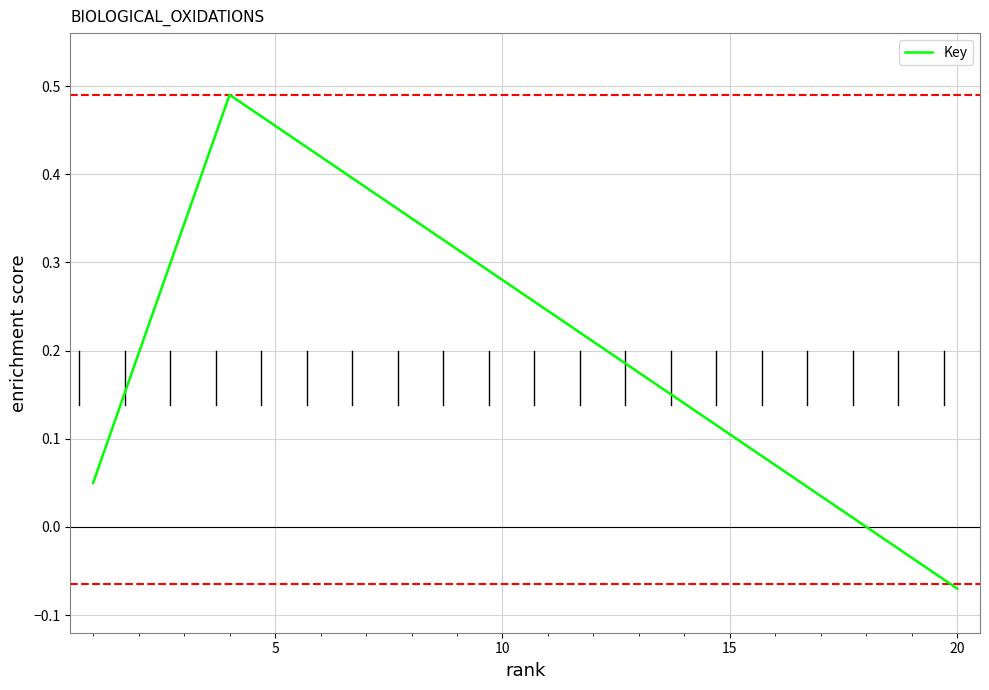

What is the value of the 4th point from the left?

0.5